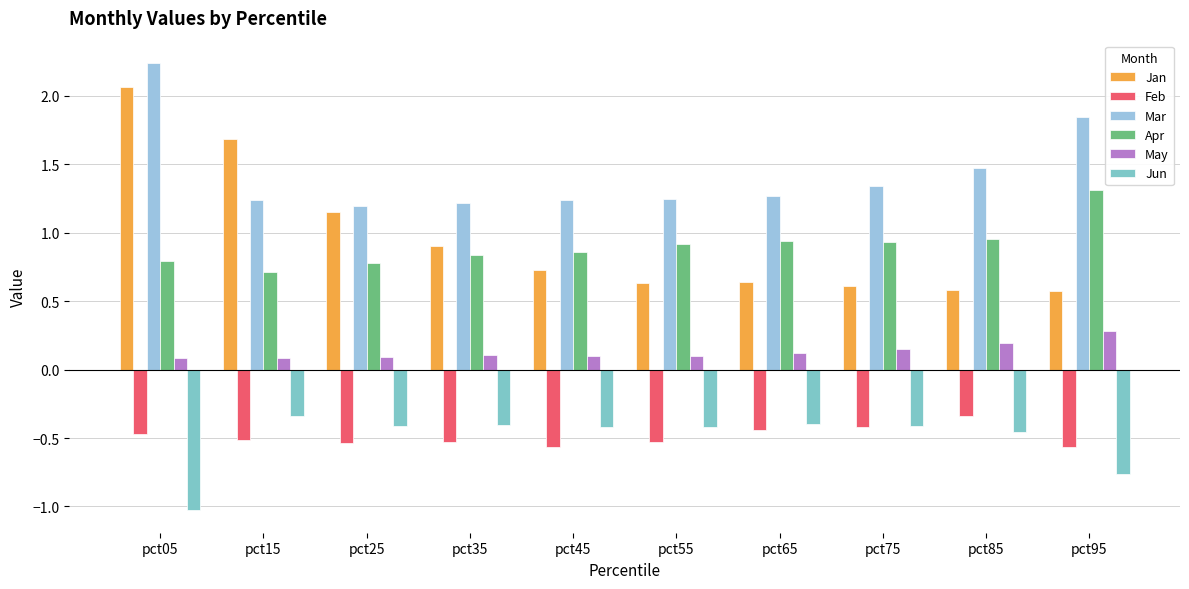

Reading left to right, extract all data points from this chart.

Jan: pct05=2.1	pct15=1.7	pct25=1.1	pct35=0.9	pct45=0.7	pct55=0.6	pct65=0.6	pct75=0.6	pct85=0.6	pct95=0.6
Feb: pct05=-0.5	pct15=-0.5	pct25=-0.5	pct35=-0.5	pct45=-0.6	pct55=-0.5	pct65=-0.4	pct75=-0.4	pct85=-0.3	pct95=-0.6
Mar: pct05=2.2	pct15=1.2	pct25=1.2	pct35=1.2	pct45=1.2	pct55=1.2	pct65=1.3	pct75=1.3	pct85=1.5	pct95=1.8
Apr: pct05=0.8	pct15=0.7	pct25=0.8	pct35=0.8	pct45=0.9	pct55=0.9	pct65=0.9	pct75=0.9	pct85=1.0	pct95=1.3
May: pct05=0.1	pct15=0.1	pct25=0.1	pct35=0.1	pct45=0.1	pct55=0.1	pct65=0.1	pct75=0.1	pct85=0.2	pct95=0.3
Jun: pct05=-1.0	pct15=-0.3	pct25=-0.4	pct35=-0.4	pct45=-0.4	pct55=-0.4	pct65=-0.4	pct75=-0.4	pct85=-0.5	pct95=-0.8